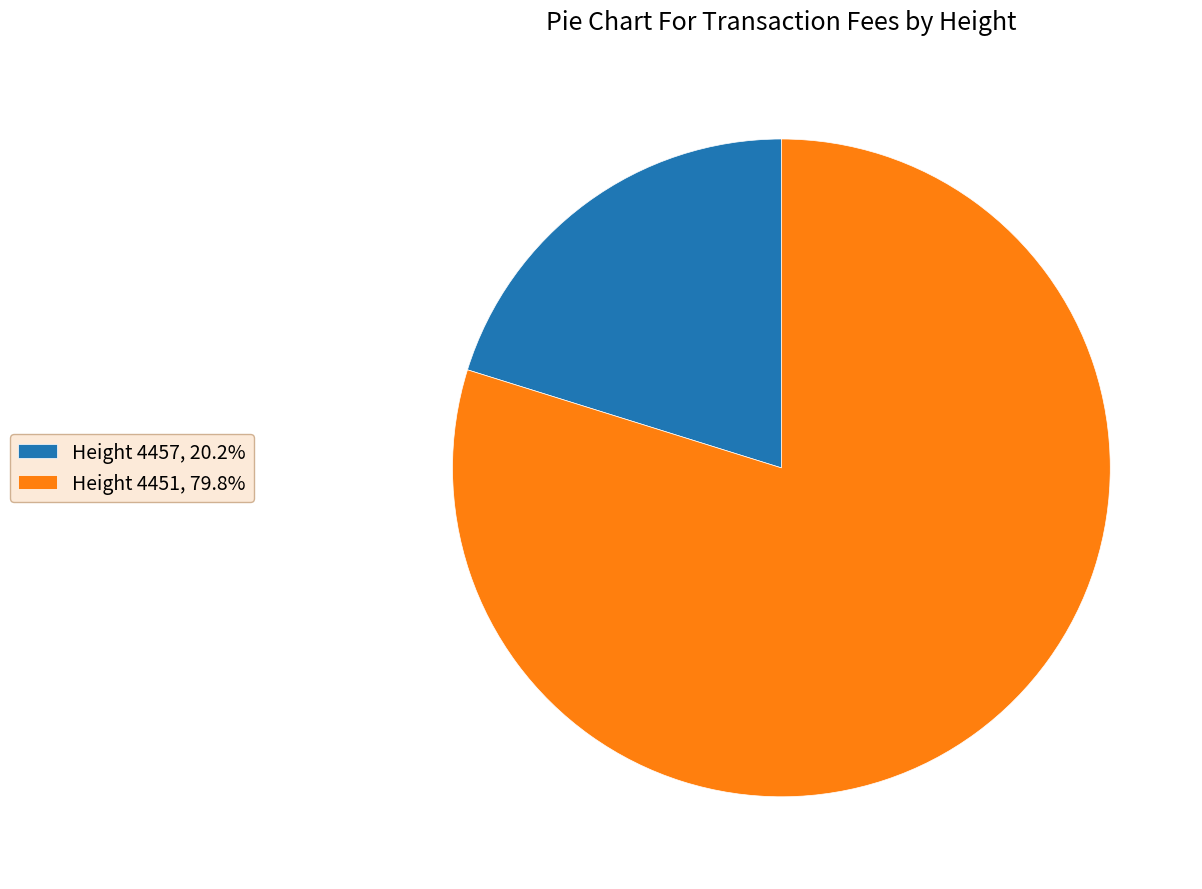

Count the number of slices in the pie.

2